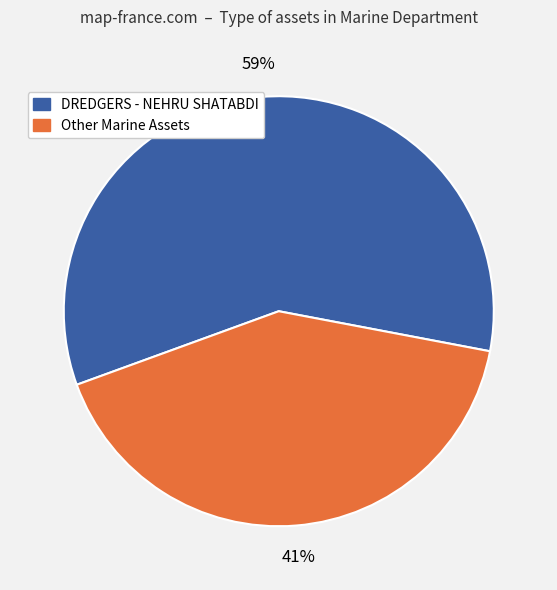

Is there any slice that represents more than half of the pie?

Yes